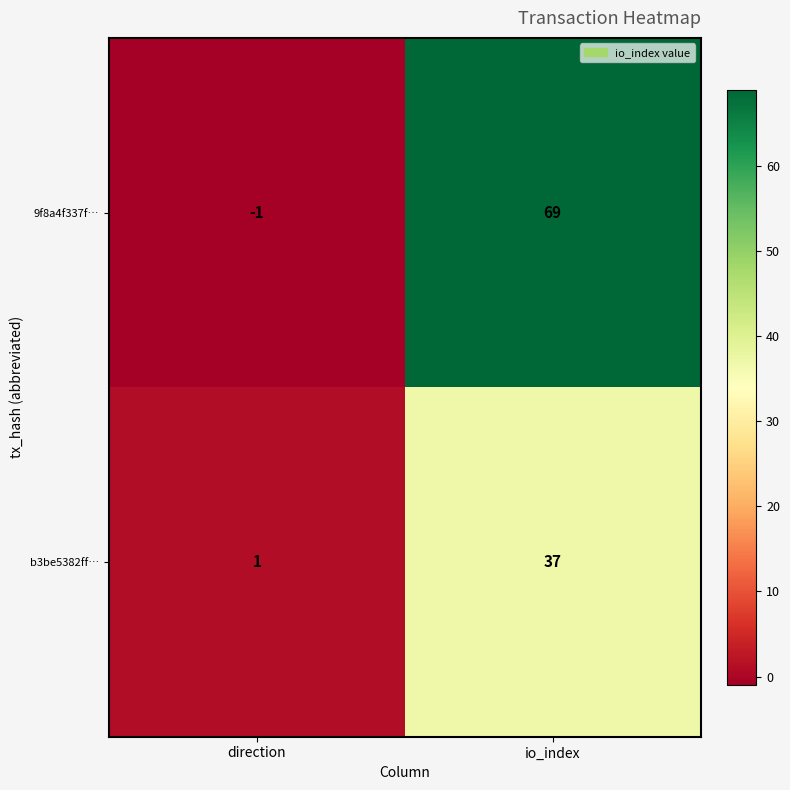

Reading left to right, what are all the values shown in this chart?

9f8a4f337f…: direction=-1	io_index=69
b3be5382ff…: direction=1	io_index=37